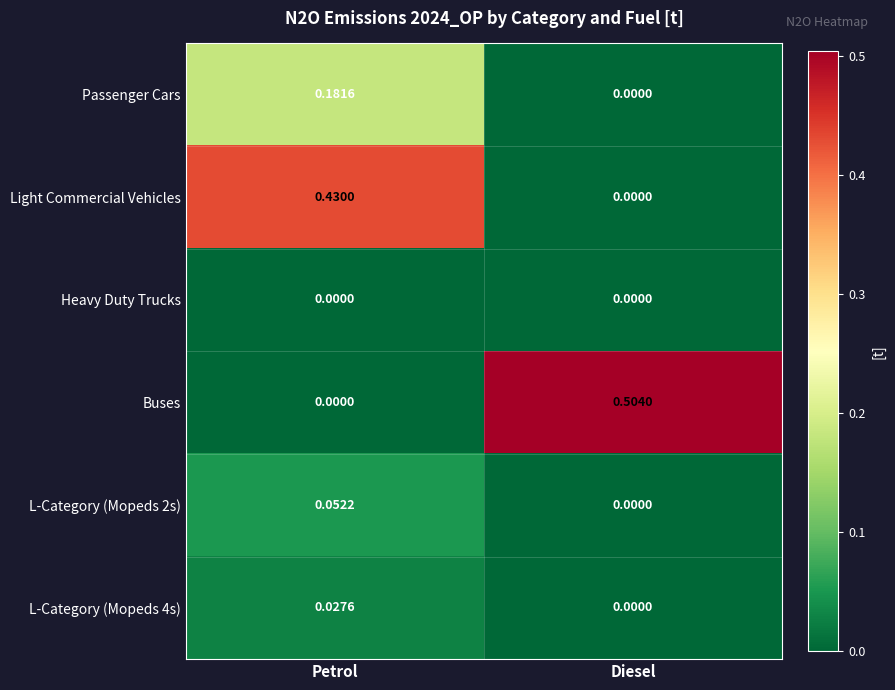

Which series has the largest total across all categories?

Buses